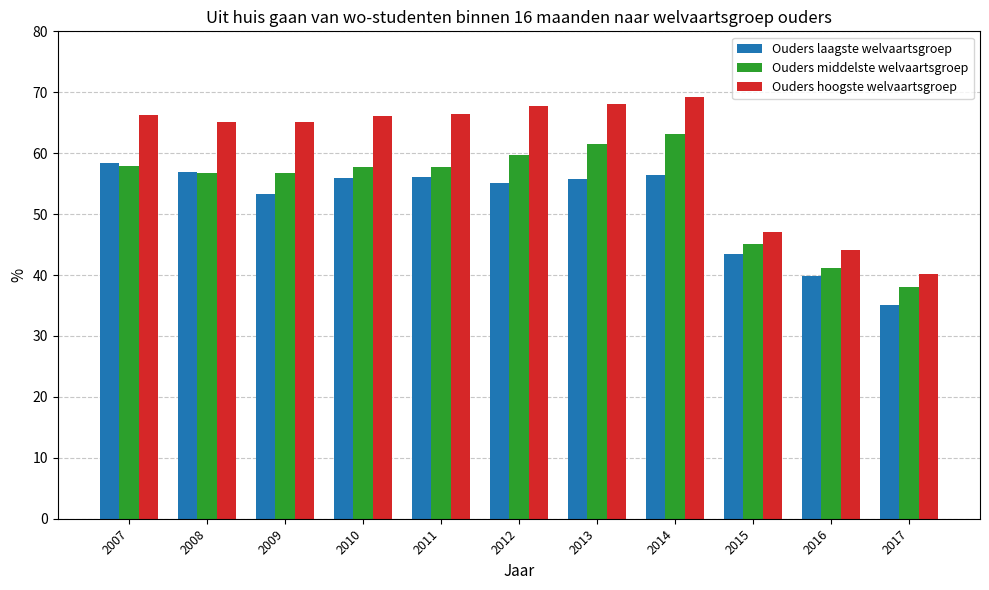

Are the bars horizontal?

No